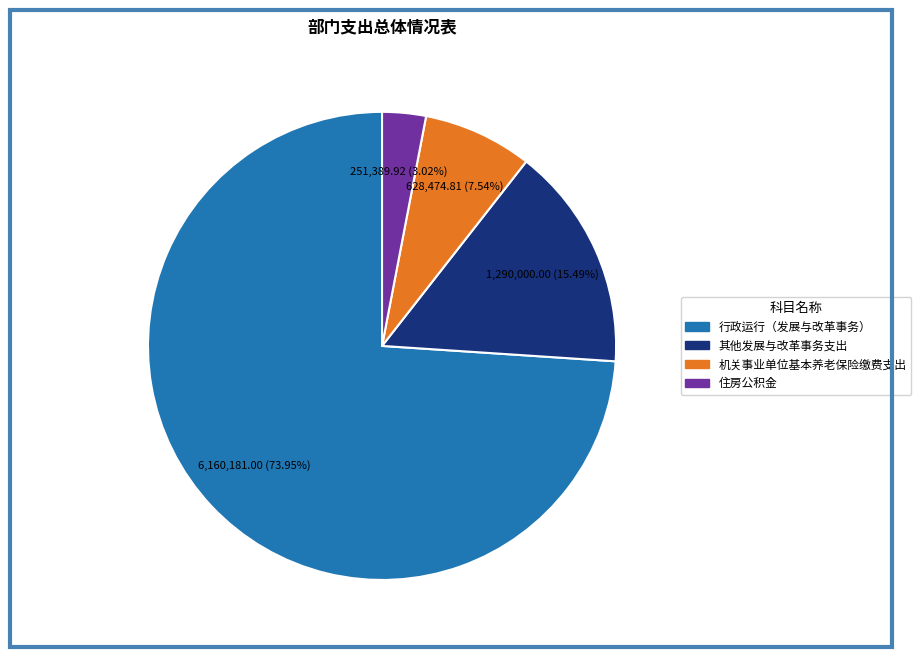

To the nearest percent, what percentage of the pie is 住房公积金?

3%